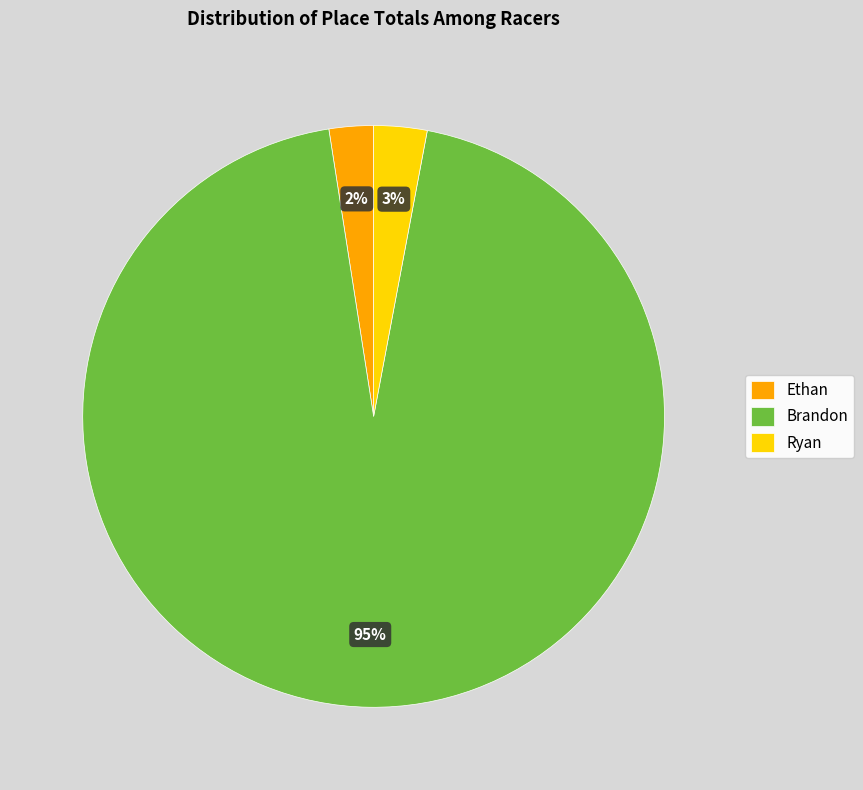

To the nearest percent, what is the average slice percentage?

33%